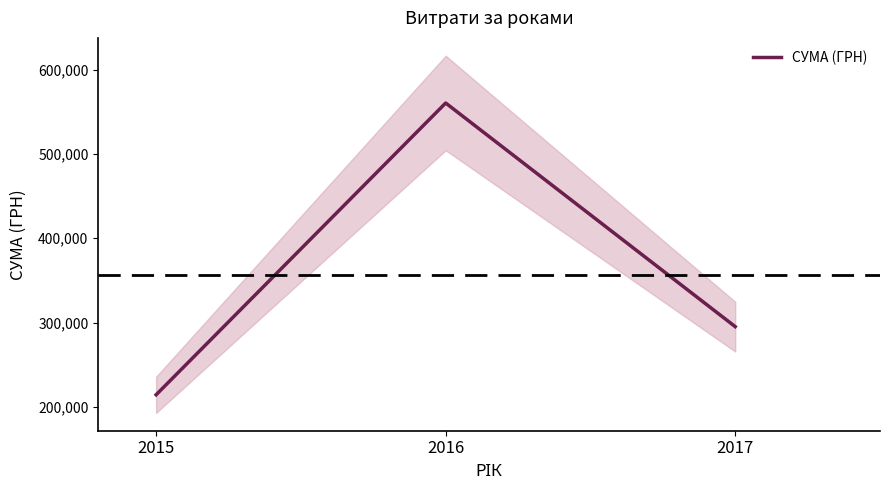

The chart shows a value of 295229.5 at 2017. True or false?

True